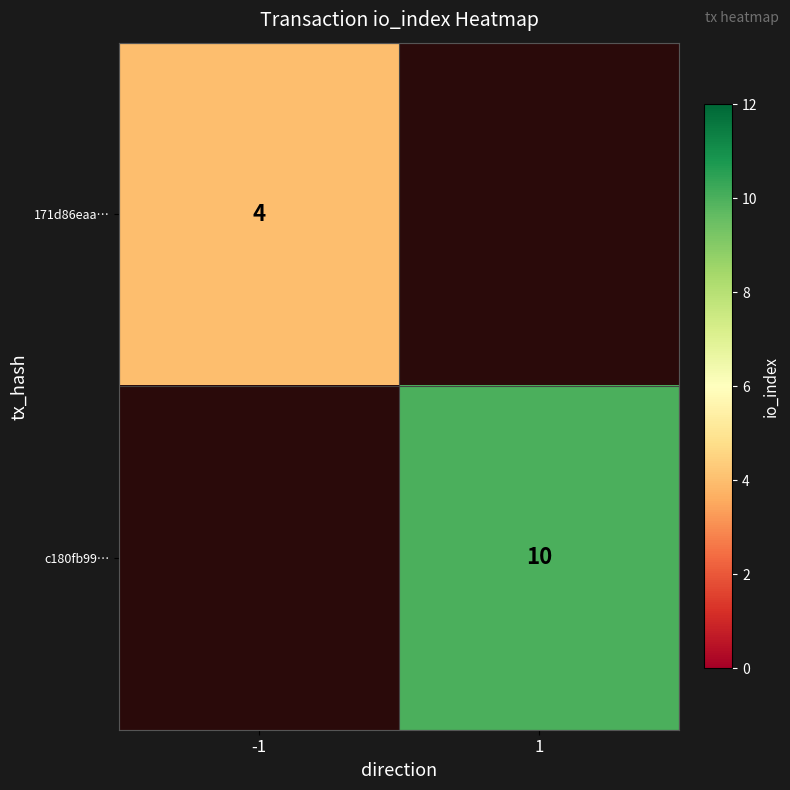

At how many categories does at least one series exceed 8?

1